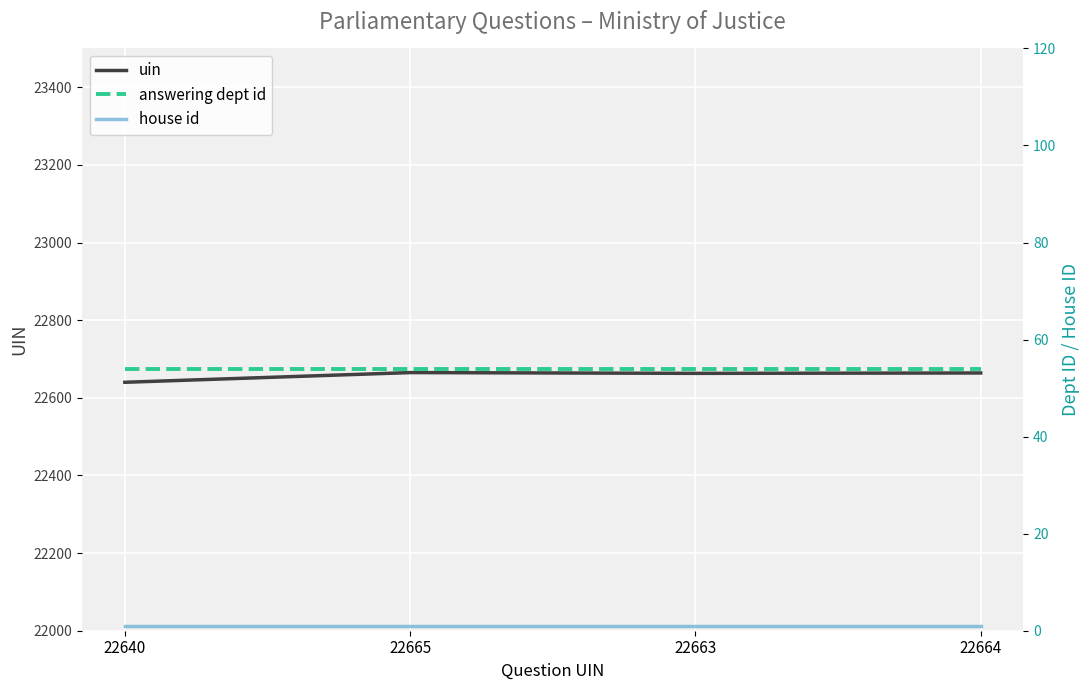

Is it true that house id equals 1 at 22640?

False